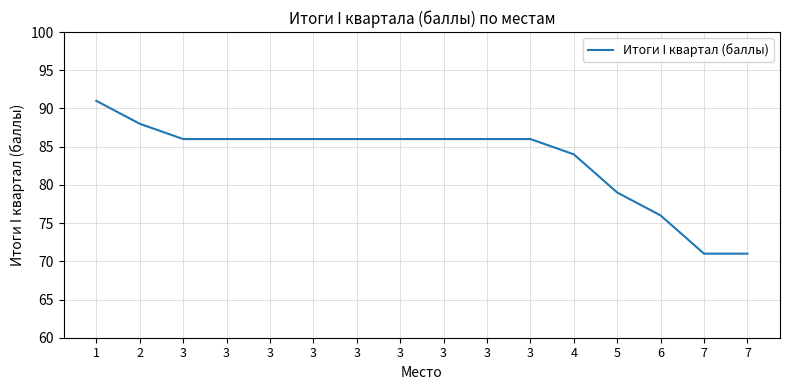

Reading right to left, list all the values displayed in this chart.

7=71	7=71	6=76	5=79	4=84	3=86	3=86	3=86	3=86	3=86	3=86	3=86	3=86	3=86	2=88	1=91